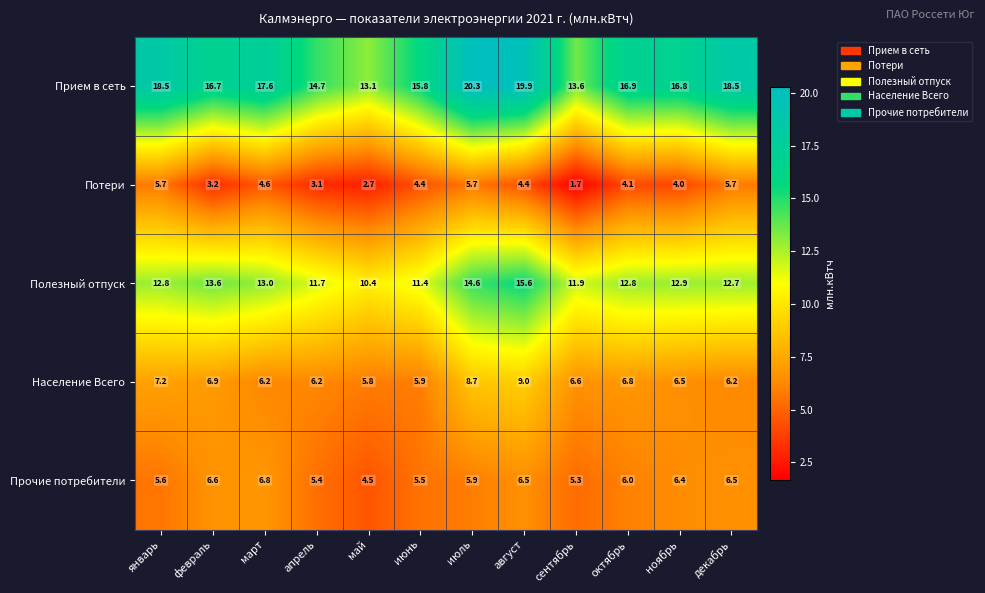

What is the difference between the Прием в сеть values at июнь and апрель?

1.1